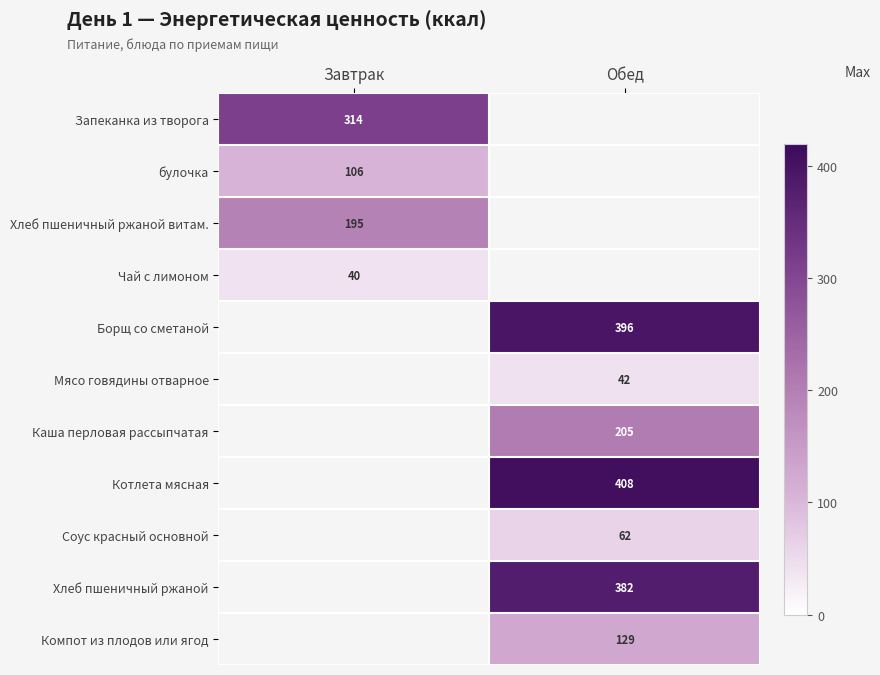

The value of булочка at Завтрак is 148.1. True or false?

False